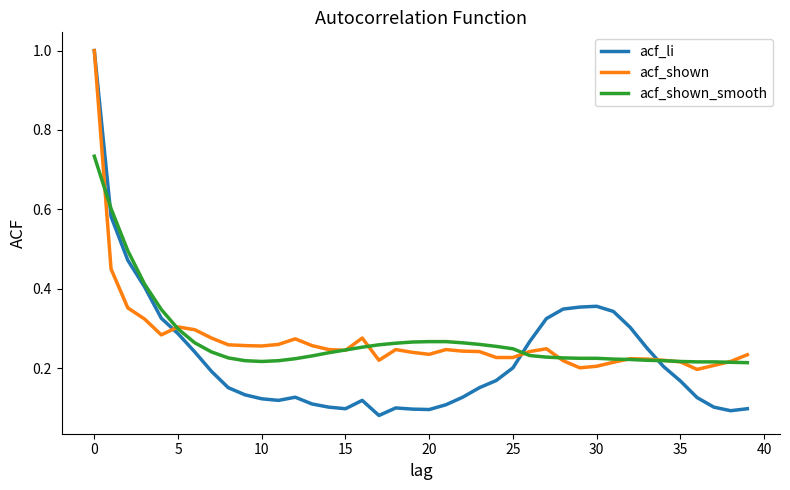

Which series has the largest range (max minus min)?

acf_li